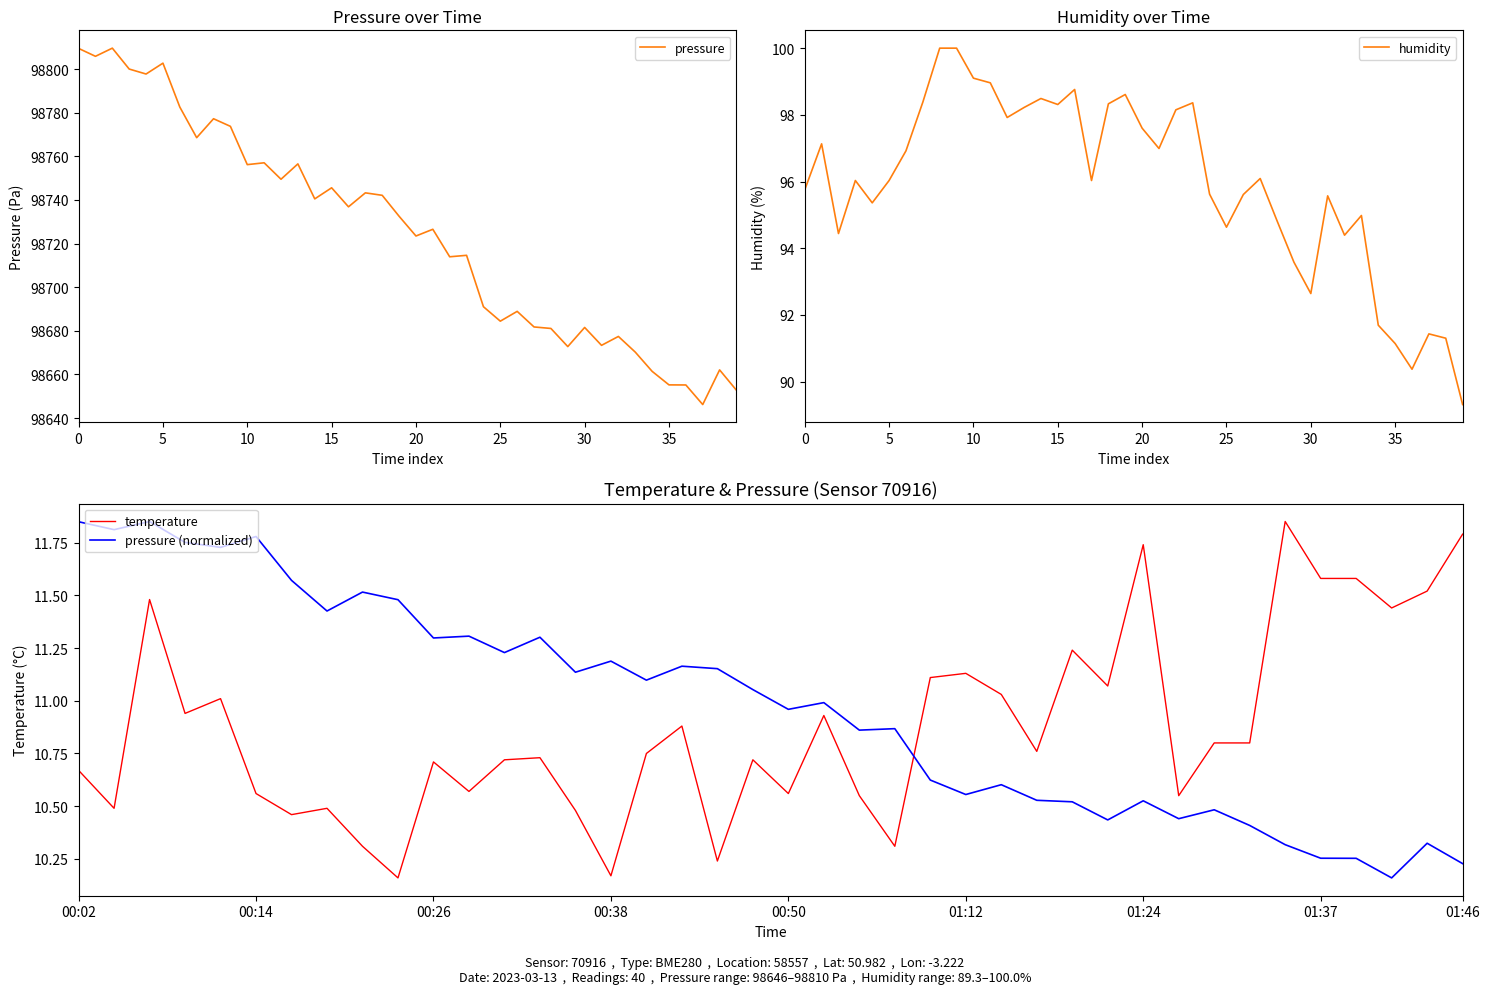

At which label is pressure (normalized) closest to 11?

21